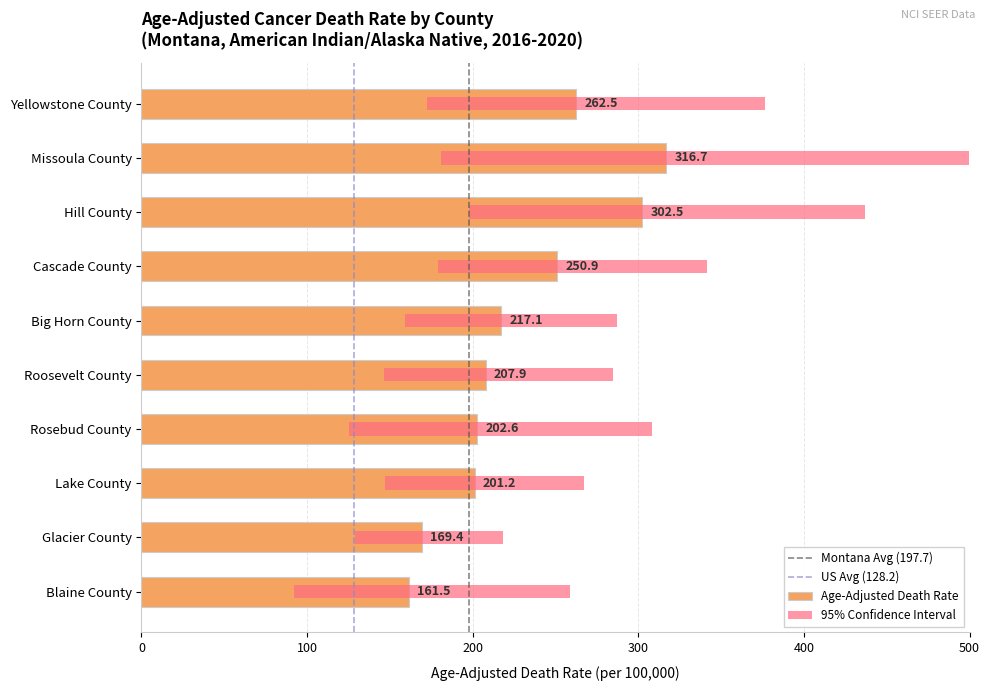

Where does the data first go above 217?

Yellowstone County